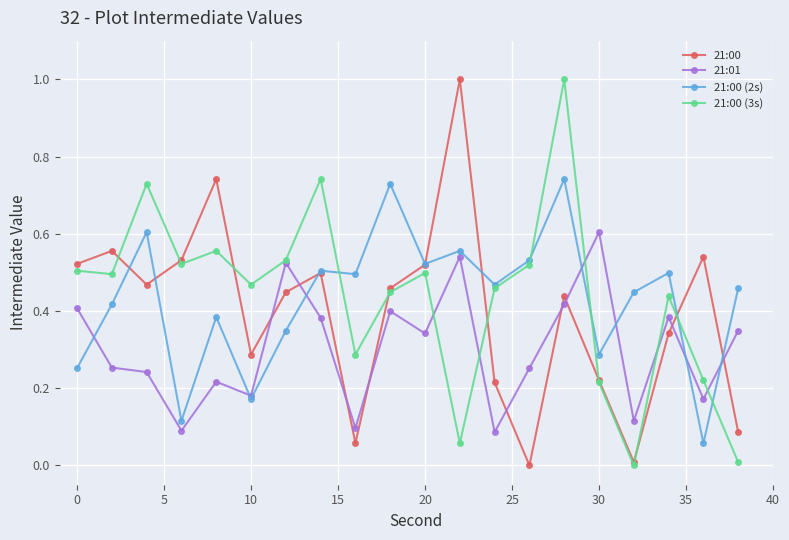

True or false: 21:00 (3s) has more than 1 interior local peaks.

True